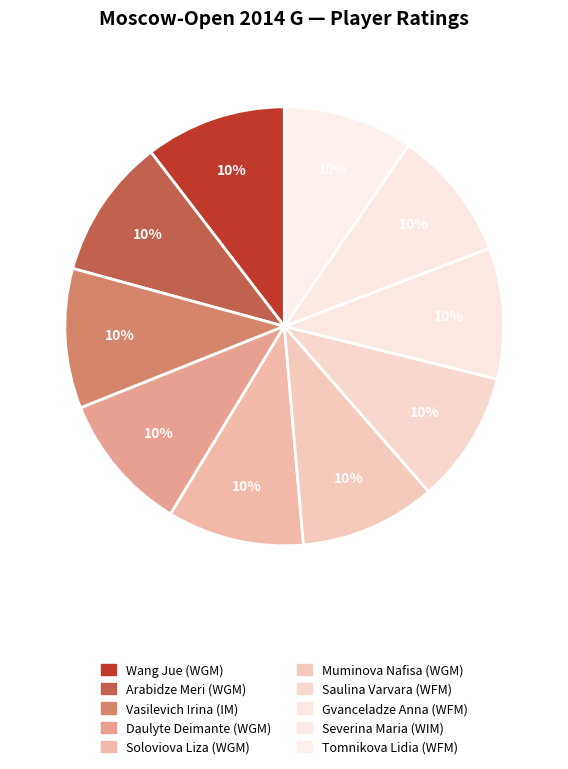

Rank the categories by value from lowest to highest.

Tomnikova Lidia (WFM), Severina Maria (WIM), Gvanceladze Anna (WFM), Saulina Varvara (WFM), Muminova Nafisa (WGM), Soloviova Liza (WGM), Daulyte Deimante (WGM), Vasilevich Irina (IM), Arabidze Meri (WGM), Wang Jue (WGM)